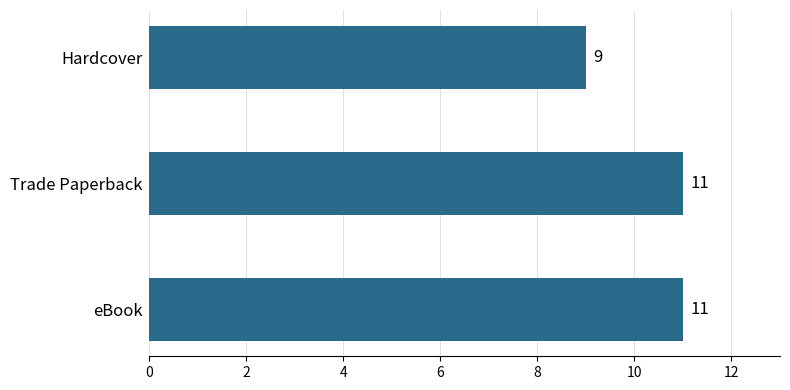

Approximately how many times larger is the value at Hardcover compared to Trade Paperback?

0.8